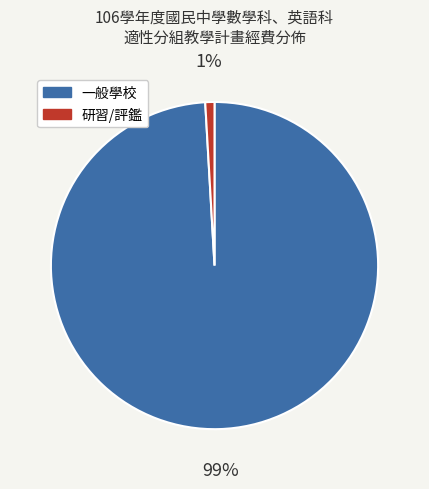

How many slices are in this pie chart?

2